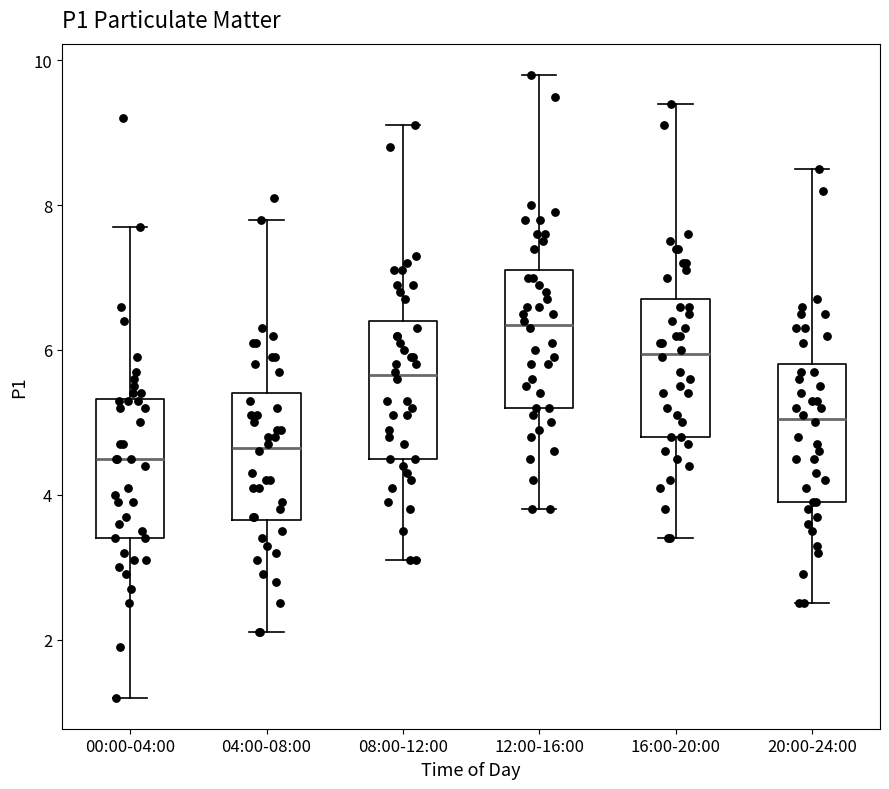

Where does the median line of the box for 20:00-24:00 sit on the y-axis? The values are not printed on the chart, so give them approximately, as read against the axis.

5.0